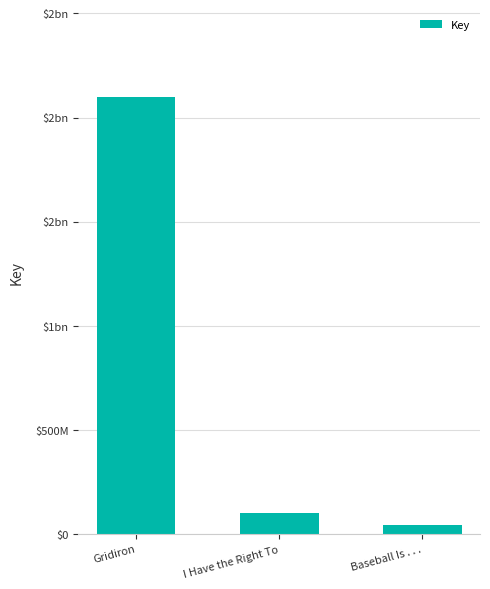

What is the value of the 1st bar from the left?

2096906556